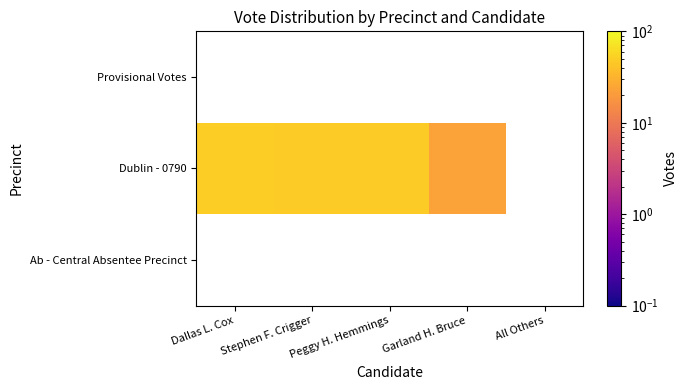

At which label does Dublin - 0790 reach its peak?

Dallas L. Cox